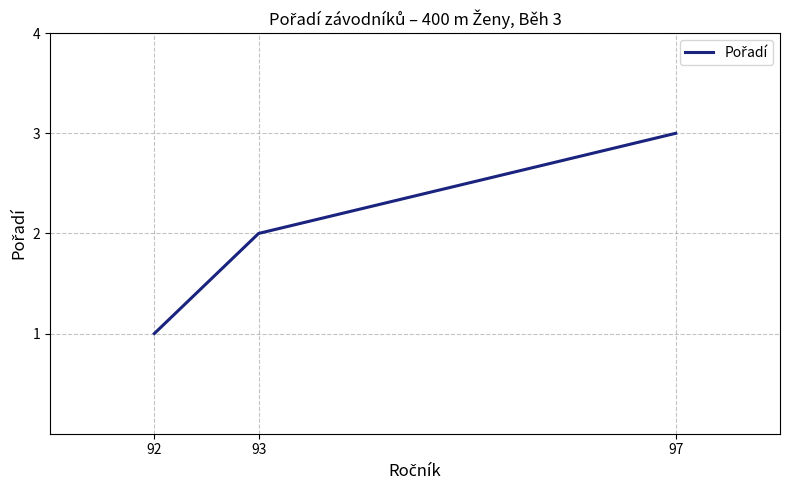

Rank the categories by value from lowest to highest.

92, 93, 97